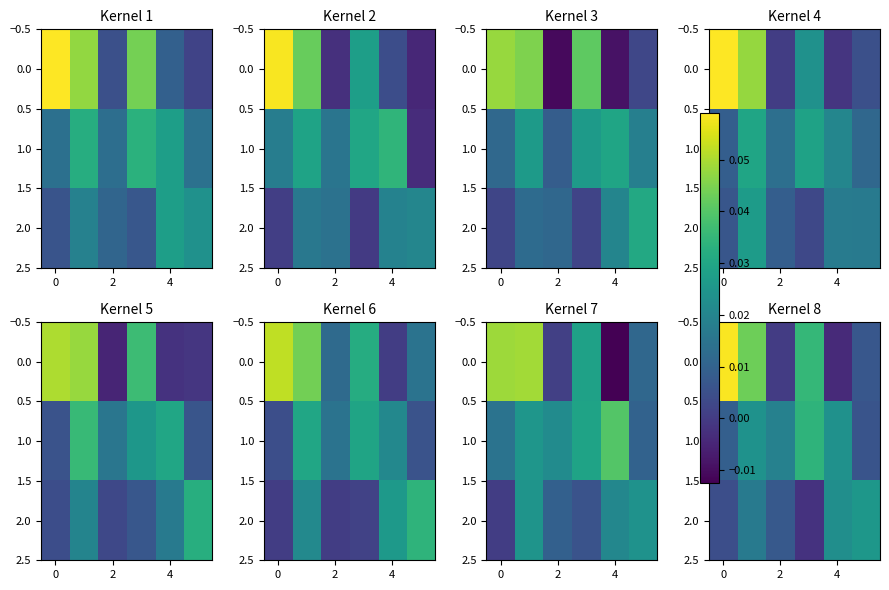

How many values in the row_0 series are below 0?

1